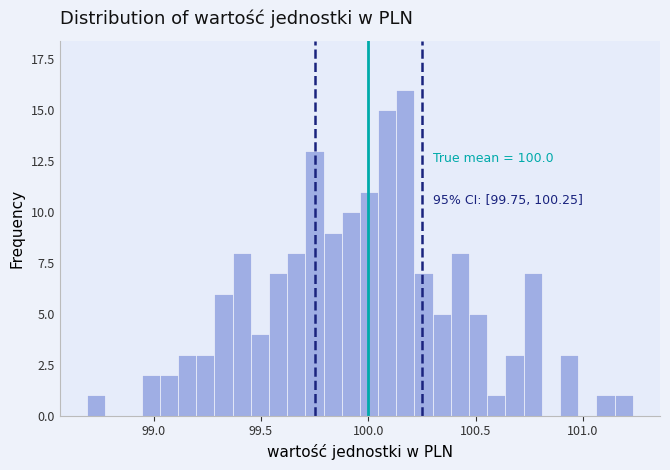

Read against the x-axis, roughly where is the centre of the tallest bar?

100.15